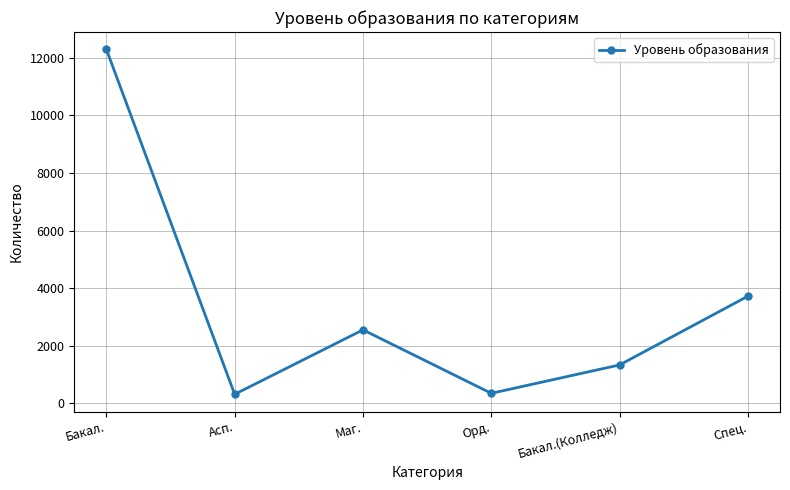

What is the difference between the second highest and minimum values?

3406